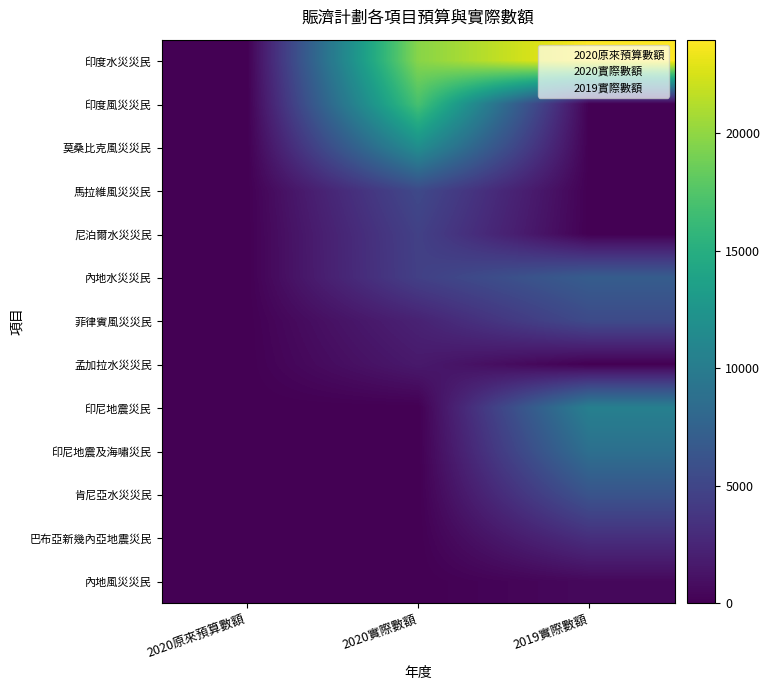

Reading left to right, transcribe all the data shown in this chart.

印度水災災民: 2020原來預算數額=0	2020實際數額=19698	2019實際數額=23986
印度風災災民: 2020原來預算數額=0	2020實際數額=16983	2019實際數額=0
莫桑比克風災災民: 2020原來預算數額=0	2020實際數額=11734	2019實際數額=0
馬拉維風災災民: 2020原來預算數額=0	2020實際數額=5289	2019實際數額=0
尼泊爾水災災民: 2020原來預算數額=0	2020實際數額=4615	2019實際數額=0
內地水災災民: 2020原來預算數額=0	2020實際數額=4542	2019實際數額=7015
菲律賓風災災民: 2020原來預算數額=0	2020實際數額=2286	2019實際數額=5399
孟加拉水災災民: 2020原來預算數額=0	2020實際數額=1636	2019實際數額=0
印尼地震災民: 2020原來預算數額=0	2020實際數額=0	2019實際數額=10419
印尼地震及海嘯災民: 2020原來預算數額=0	2020實際數額=0	2019實際數額=8800
肯尼亞水災災民: 2020原來預算數額=0	2020實際數額=0	2019實際數額=6217
巴布亞新幾內亞地震災民: 2020原來預算數額=0	2020實際數額=0	2019實際數額=3207
內地風災災民: 2020原來預算數額=0	2020實際數額=0	2019實際數額=537